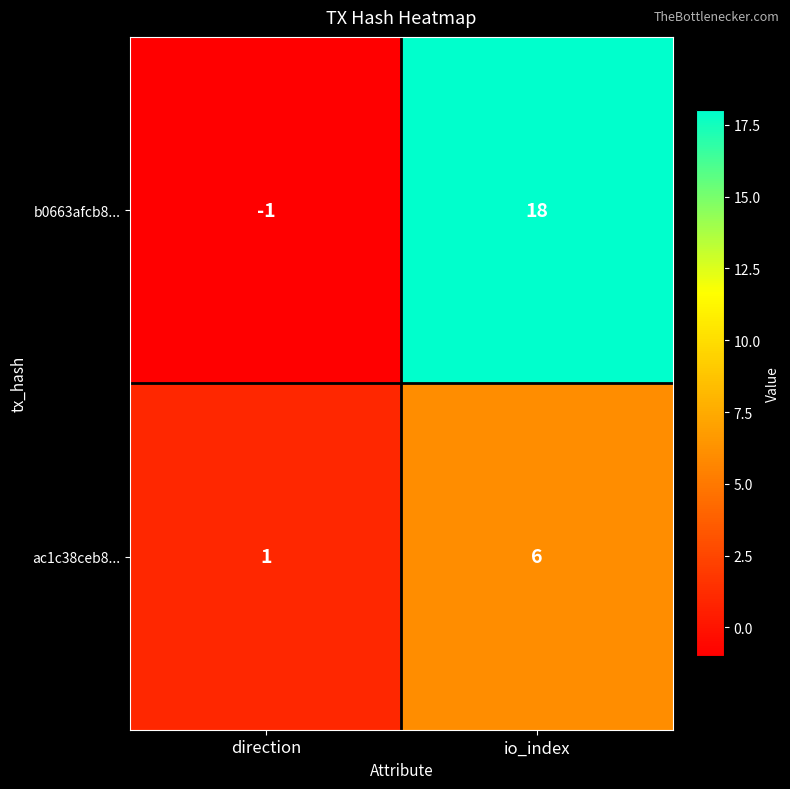

At which category does the chart reach its peak across all series?

io_index